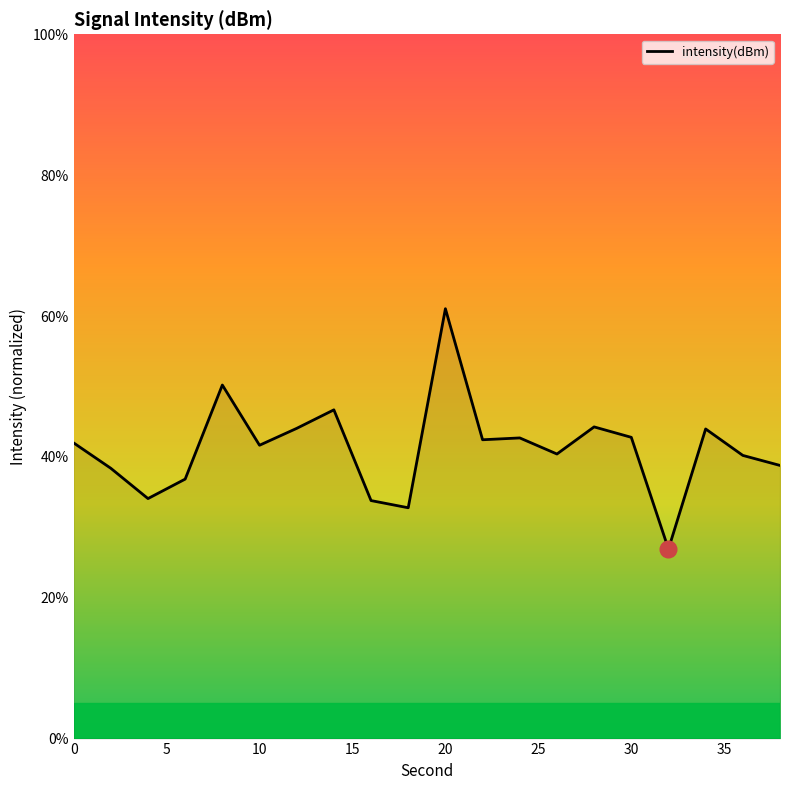

What is the sum of all values?

823.9